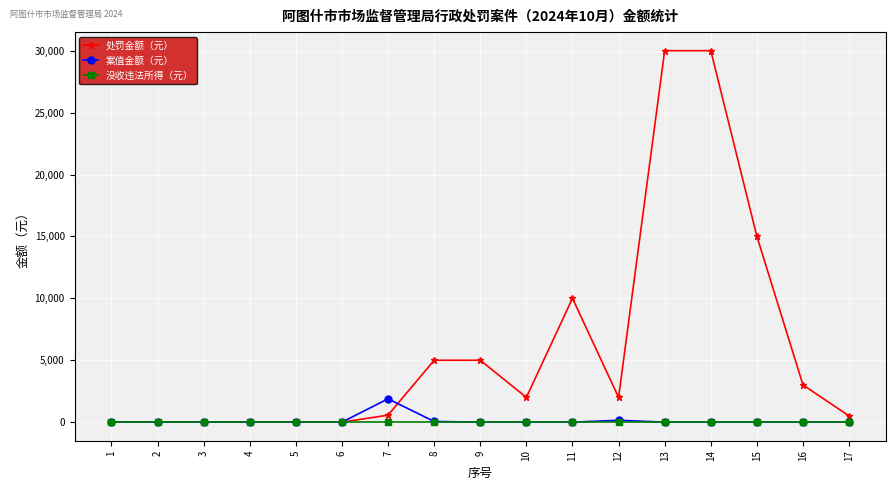

What is the total value across all series at 14?

30000.0